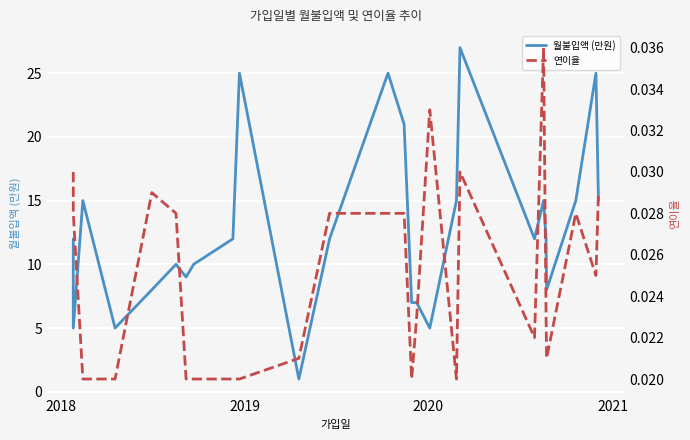

What is the greatest value displayed?

27.0